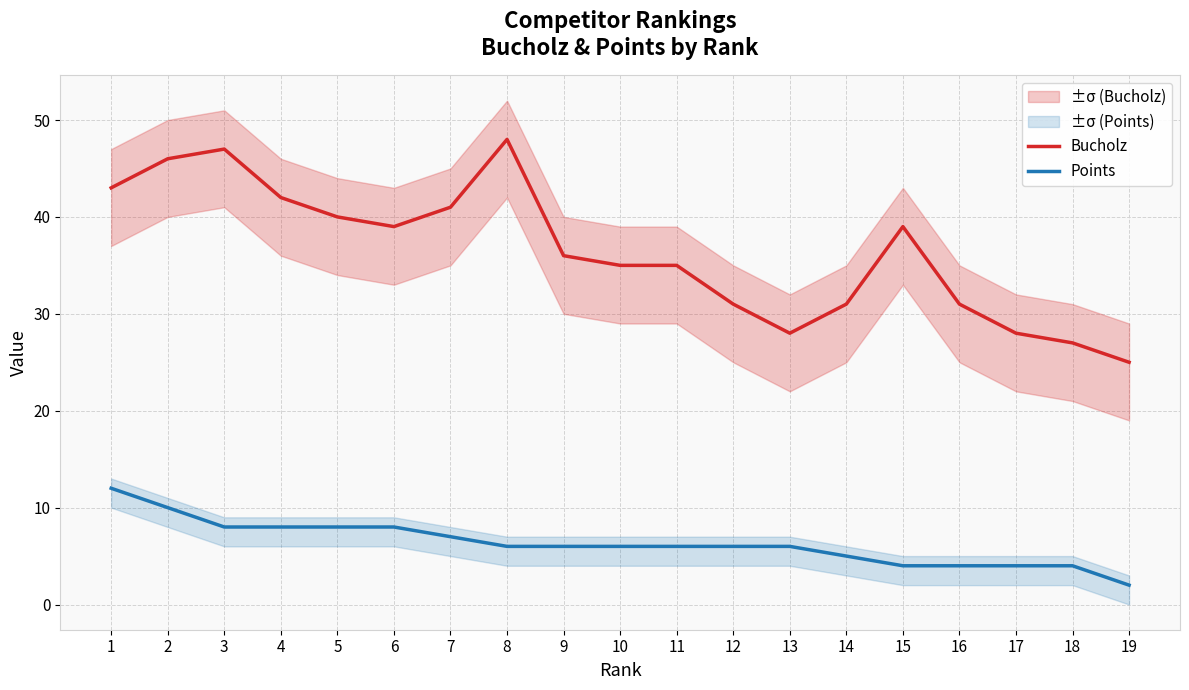

Which category has the lowest value across all series?

19